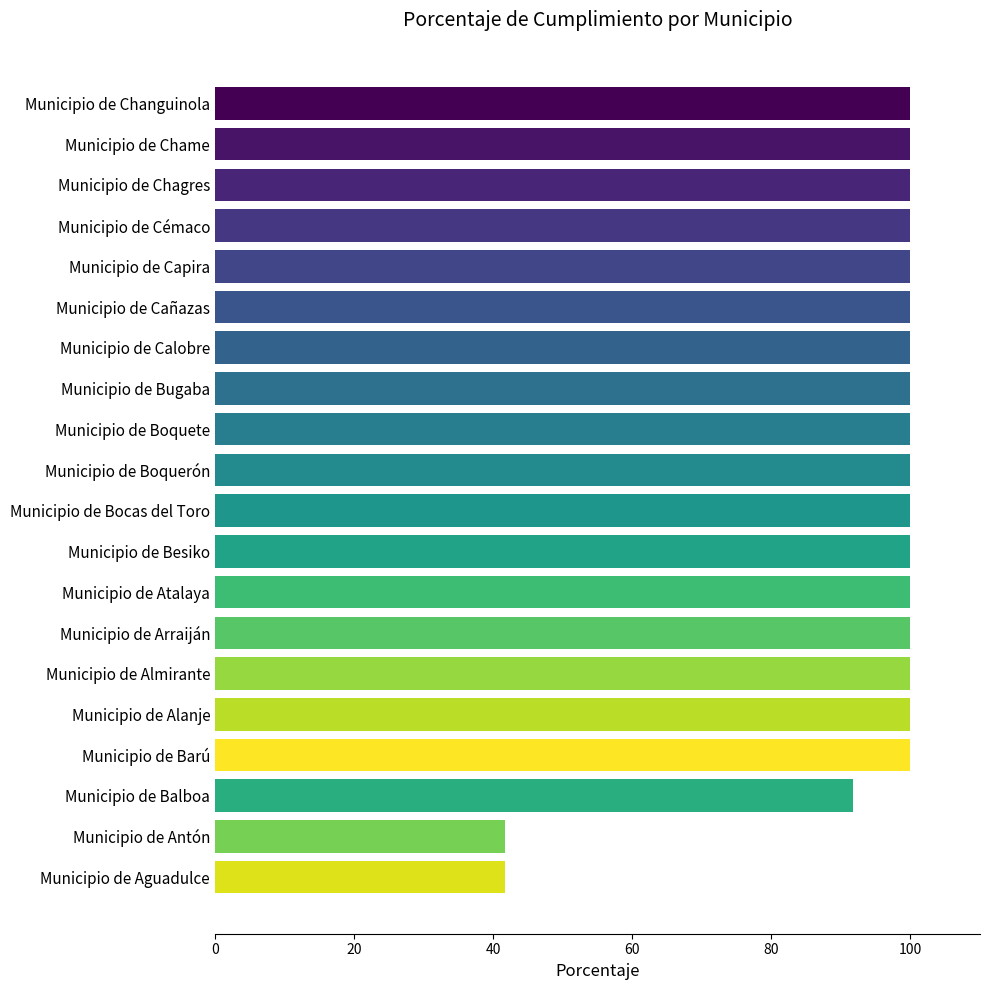

The value at Municipio de Cañazas is 137.8. True or false?

False